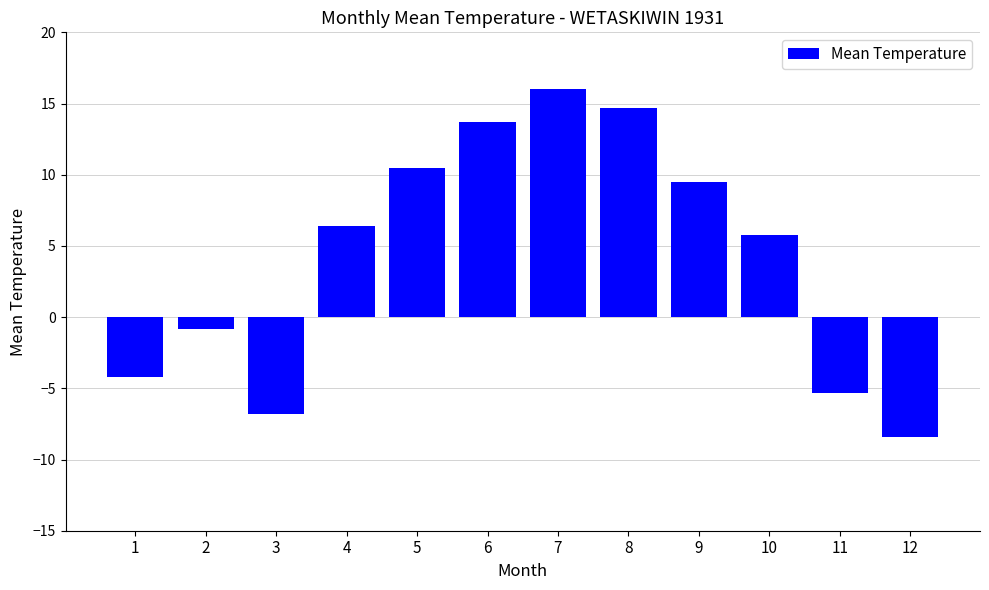

The chart shows a value of 7.2 at 6. True or false?

False